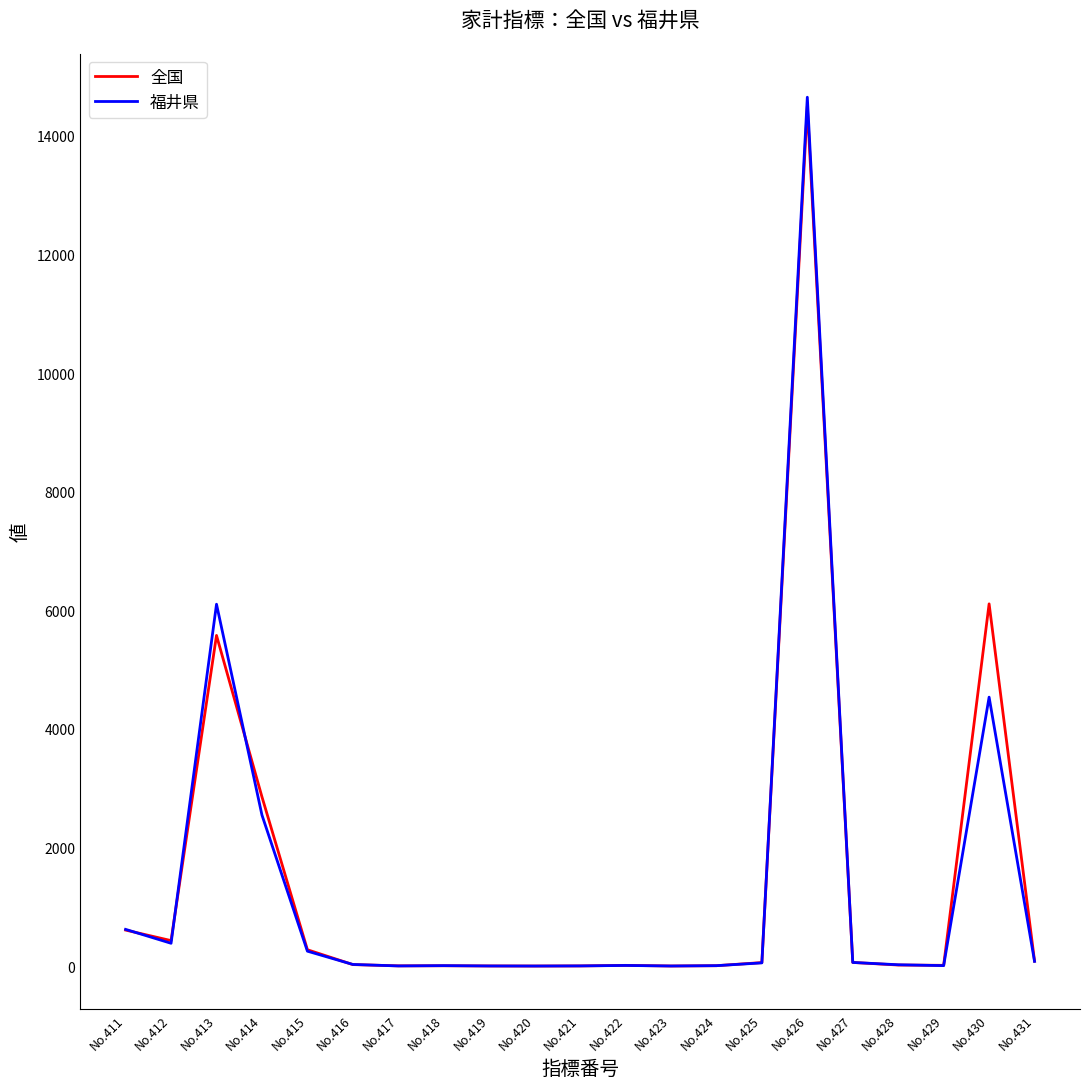

How many lines are shown in the chart?

2